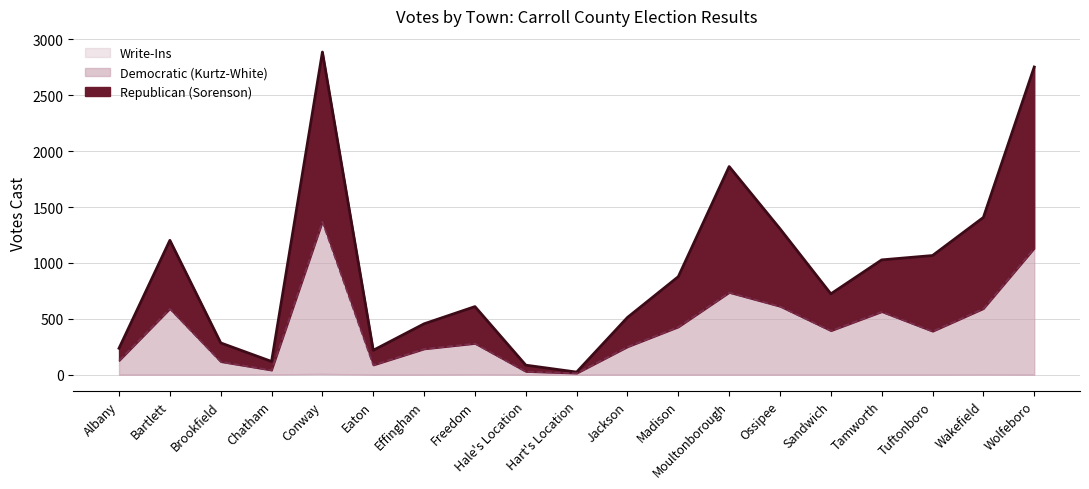

What is the difference between the Republican (Sorenson) values at Hale's Location and Effingham?

370